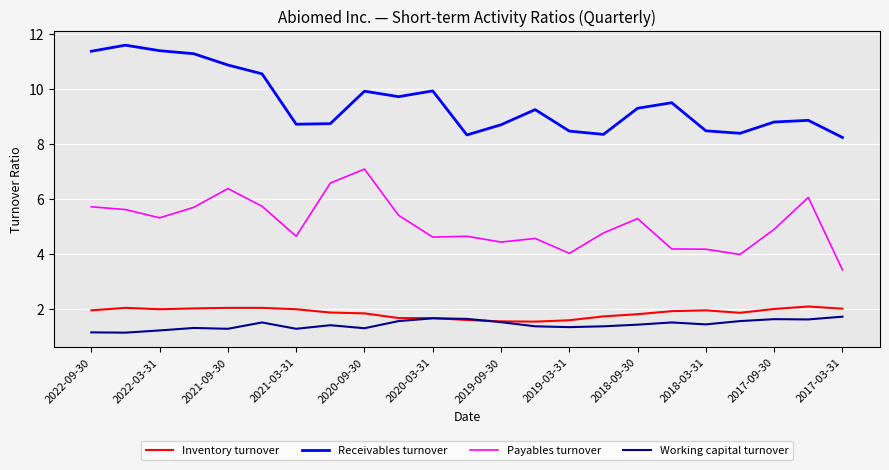

Which series has the largest total across all categories?

Receivables turnover